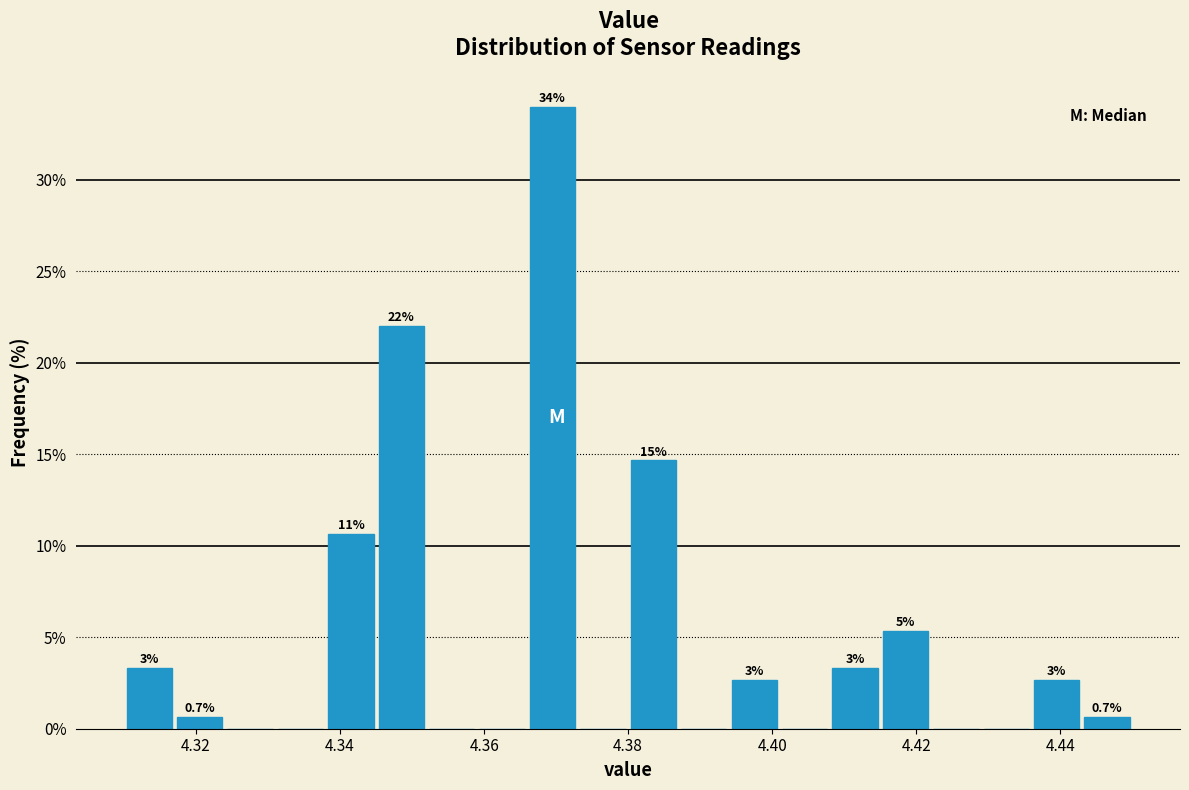

Read against the x-axis, roughly where is the centre of the tallest bar?

4.370